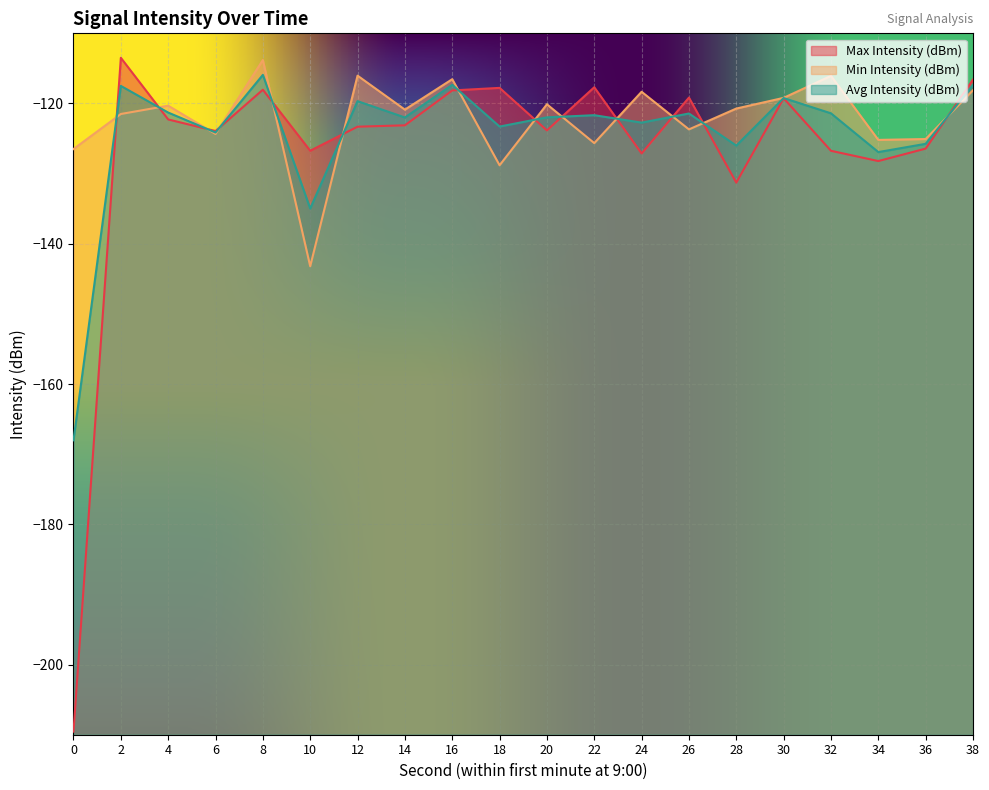

Reading left to right, list all the values displayed in this chart.

Max Intensity (dBm): 0=-209.6	2=-113.5	4=-122.3	6=-123.9	8=-118.0	10=-126.7	12=-123.3	14=-123.1	16=-118.1	18=-117.8	20=-123.8	22=-117.7	24=-127.1	26=-119.2	28=-131.3	30=-119.3	32=-126.7	34=-128.2	36=-126.4	38=-116.6
Min Intensity (dBm): 0=-126.5	2=-121.5	4=-120.3	6=-124.4	8=-113.8	10=-143.2	12=-116.0	14=-120.9	16=-116.5	18=-128.8	20=-120.1	22=-125.7	24=-118.3	26=-123.7	28=-120.7	30=-119.2	32=-116.1	34=-125.2	36=-125.1	38=-118.1
Avg Intensity (dBm): 0=-168.0	2=-117.5	4=-121.3	6=-124.1	8=-115.9	10=-135.0	12=-119.7	14=-122.0	16=-117.3	18=-123.3	20=-122.0	22=-121.7	24=-122.7	26=-121.4	28=-126.0	30=-119.2	32=-121.4	34=-126.9	36=-125.8	38=-117.4